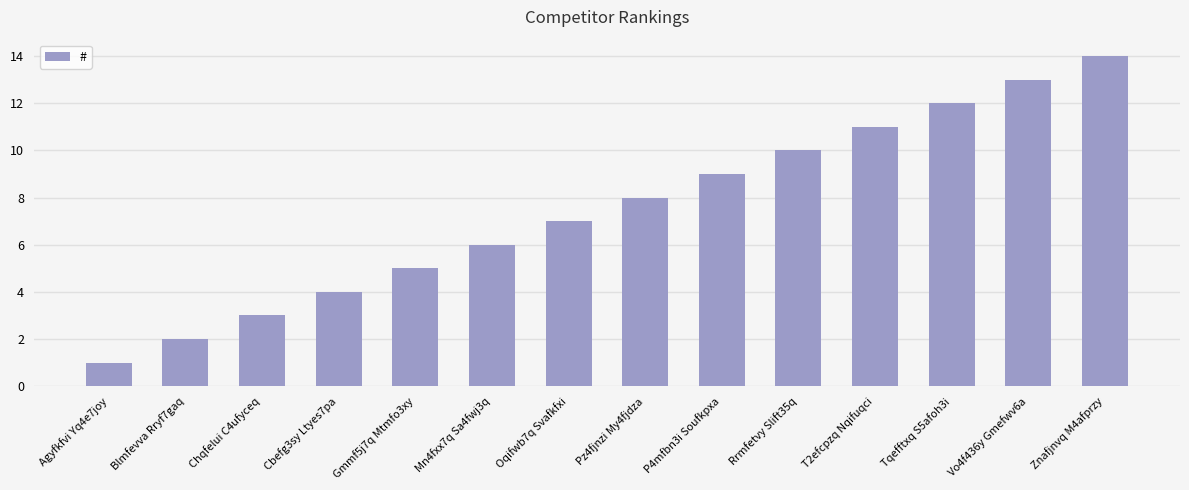

Approximately how many times larger is the value at Pz4fjnzi My4fjdza compared to Tqefftxq S5afoh3i?

0.7